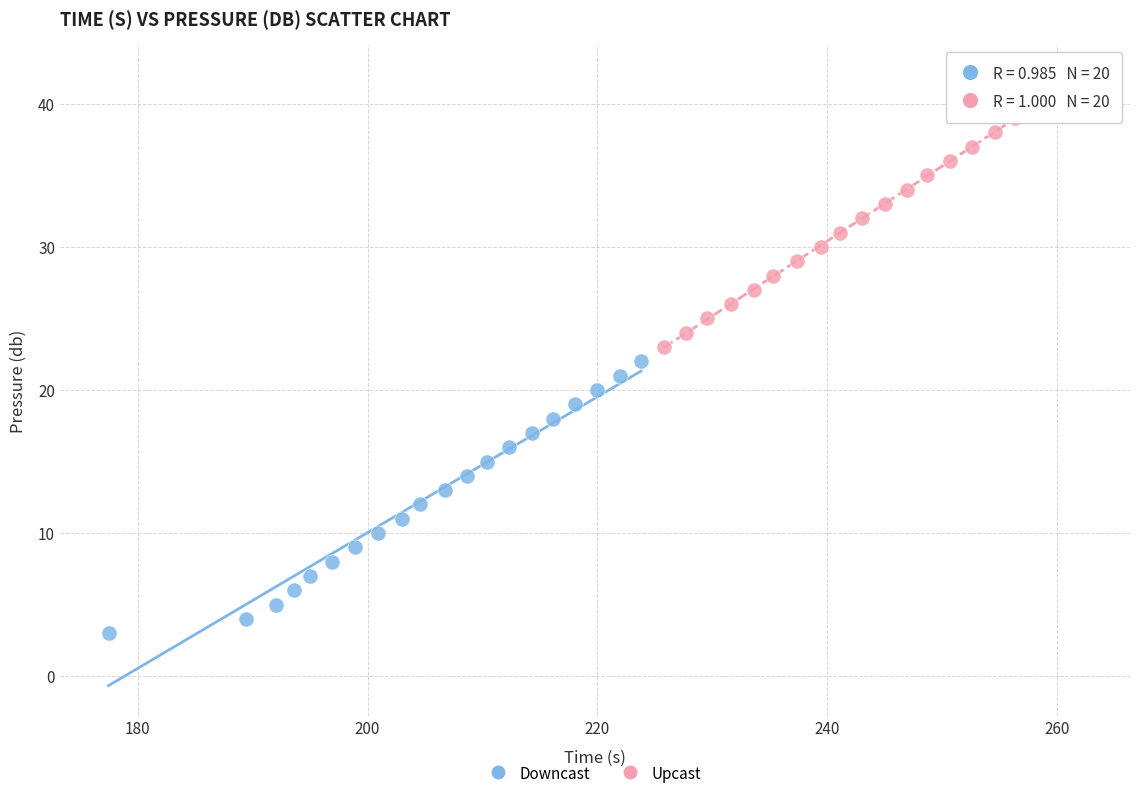

Which series reaches the minimum Y coordinate?

Downcast